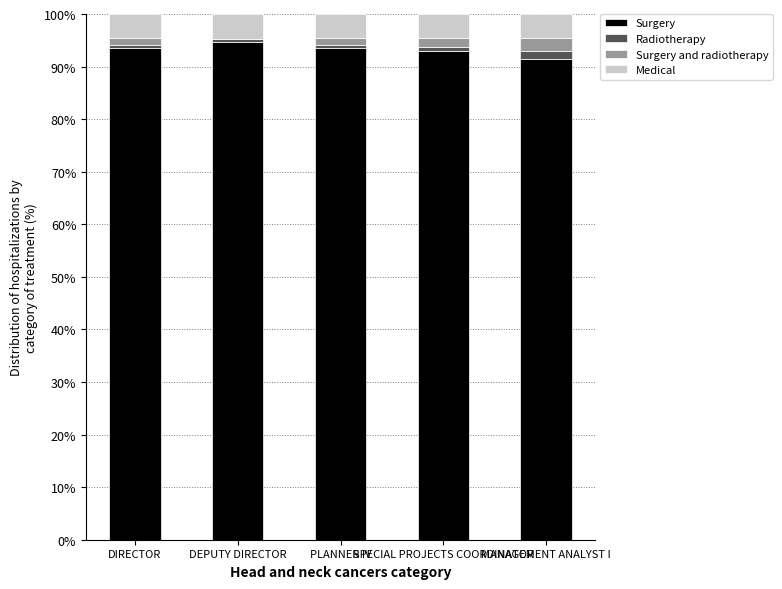

What is the maximum value for Surgery?

94.6